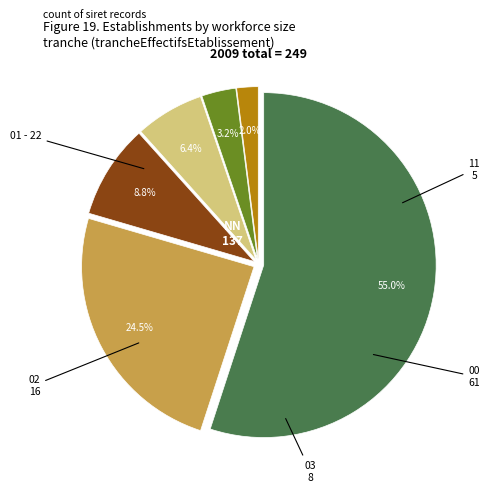

To the nearest percent, what is the combined percentage of 11 and 02?

8%